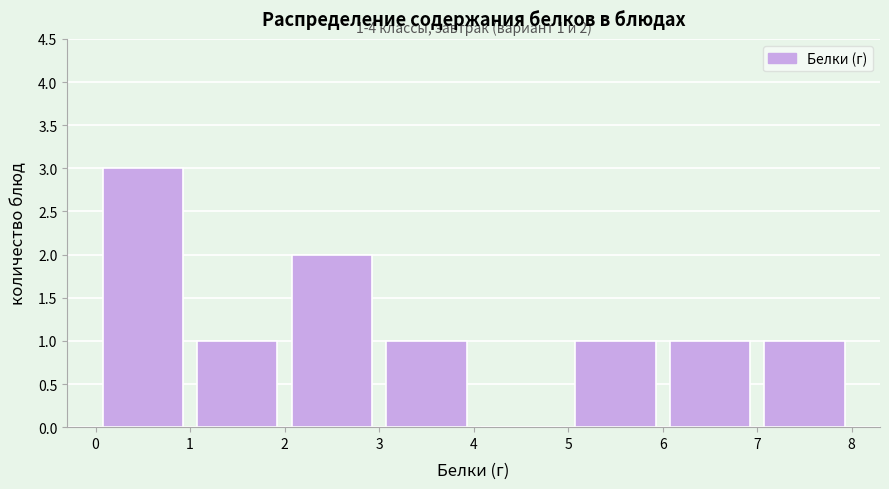

Over which range of the x-axis is the bar tallest?

0 to 1